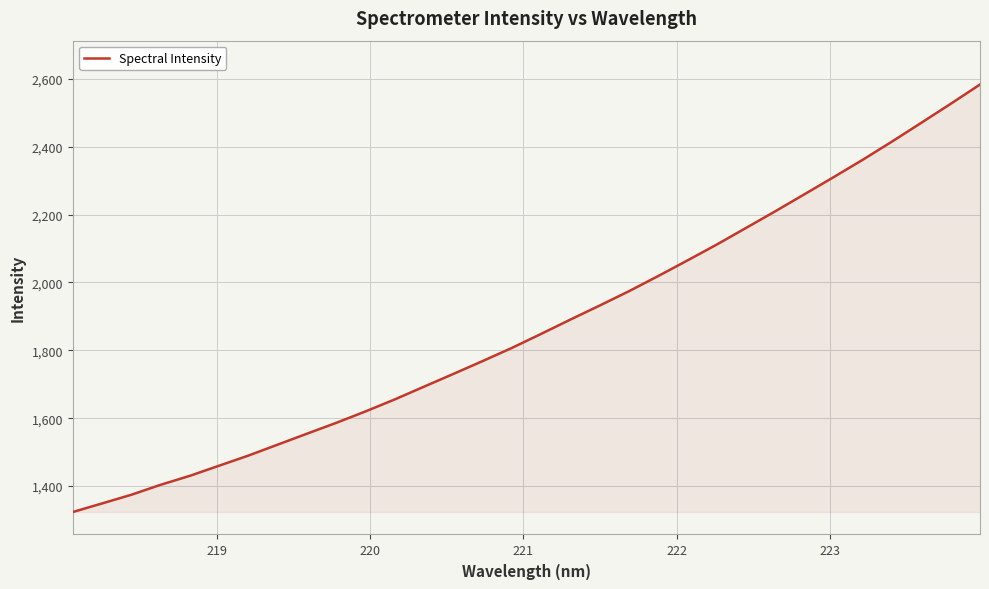

What is the smallest value displayed?

1323.6